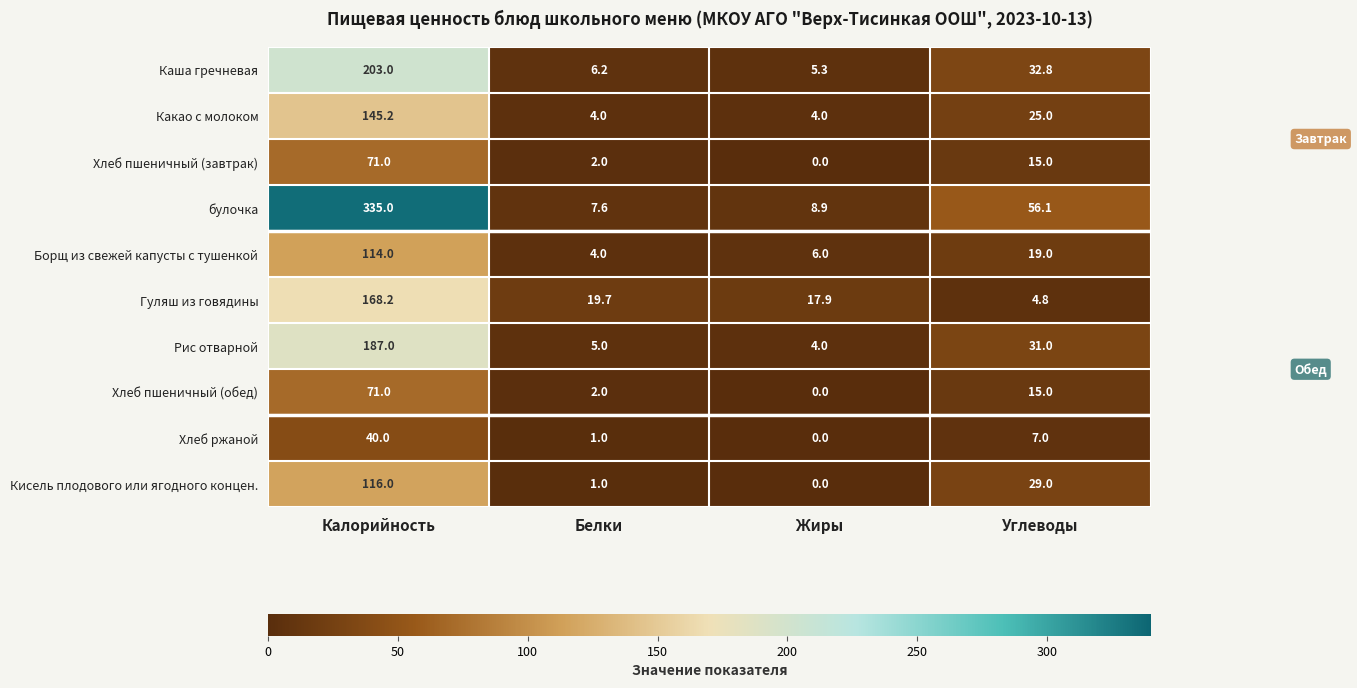

What is the approximate value of Борщ из свежей капусты с тушенкой at Белки?

4.0